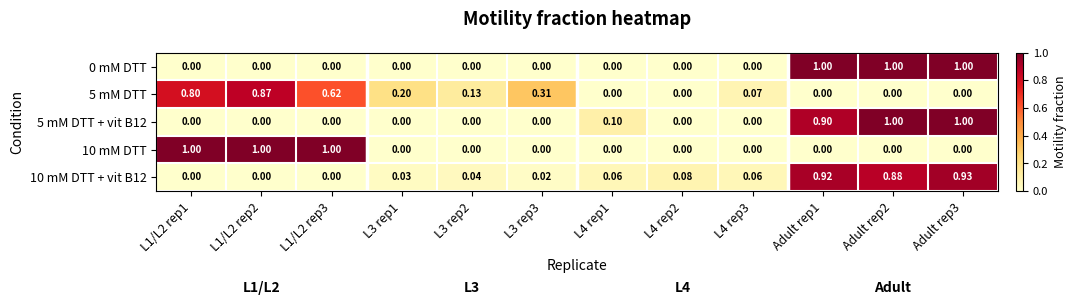

Is the value of 10 mM DTT at L1/L2 rep3 greater than the value of 5 mM DTT + vit B12 at L4 rep1?

Yes